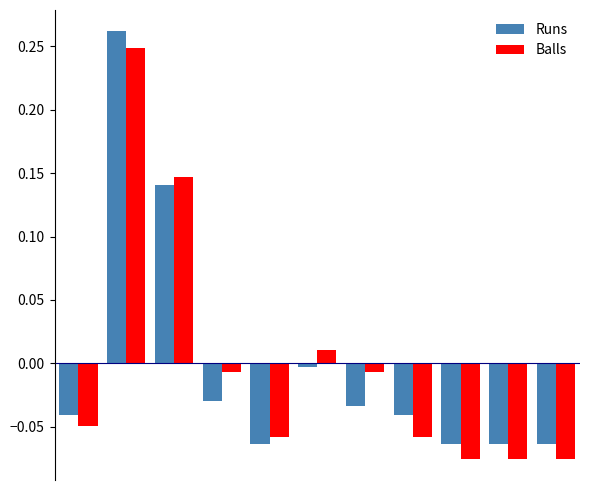

Which series has the largest range (max minus min)?

Runs